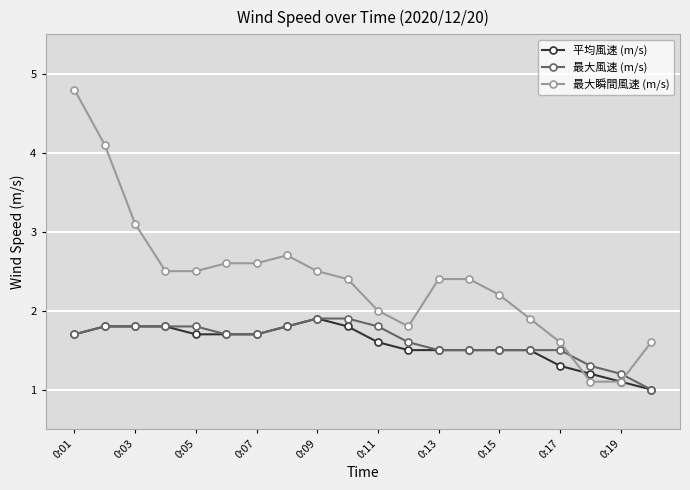

Which series ends up on top after the final intersection of 最大瞬間風速 (m/s) and 最大風速 (m/s)?

最大瞬間風速 (m/s)